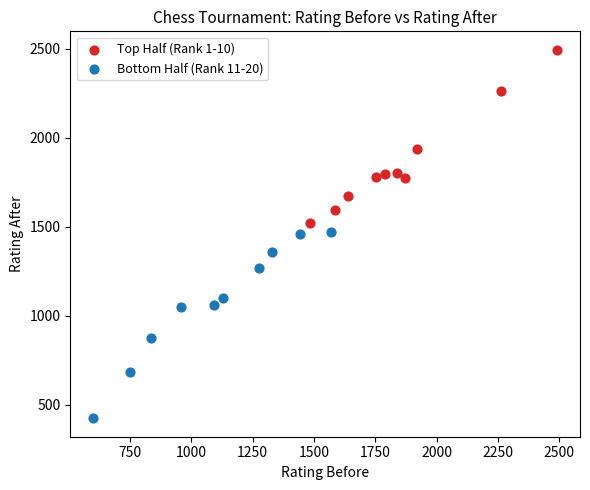

Which series has the largest Y range (max minus min)?

Bottom Half (Rank 11-20)